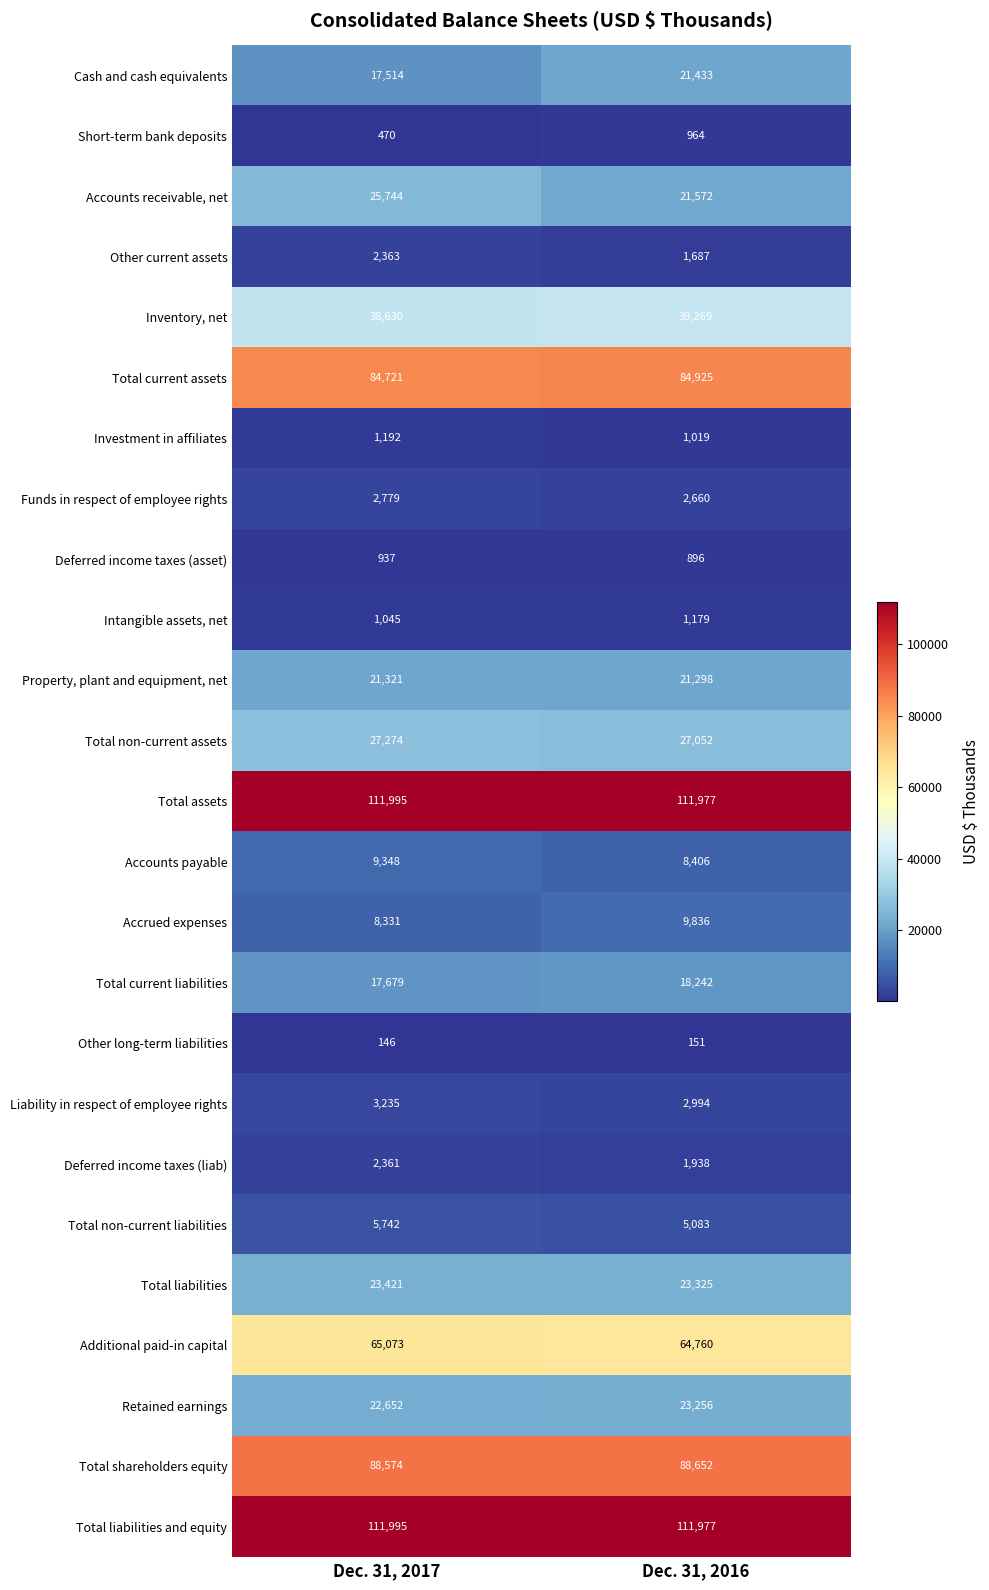

Between Dec. 31, 2017 and Dec. 31, 2016, which series saw the biggest shift?

Accounts receivable, net